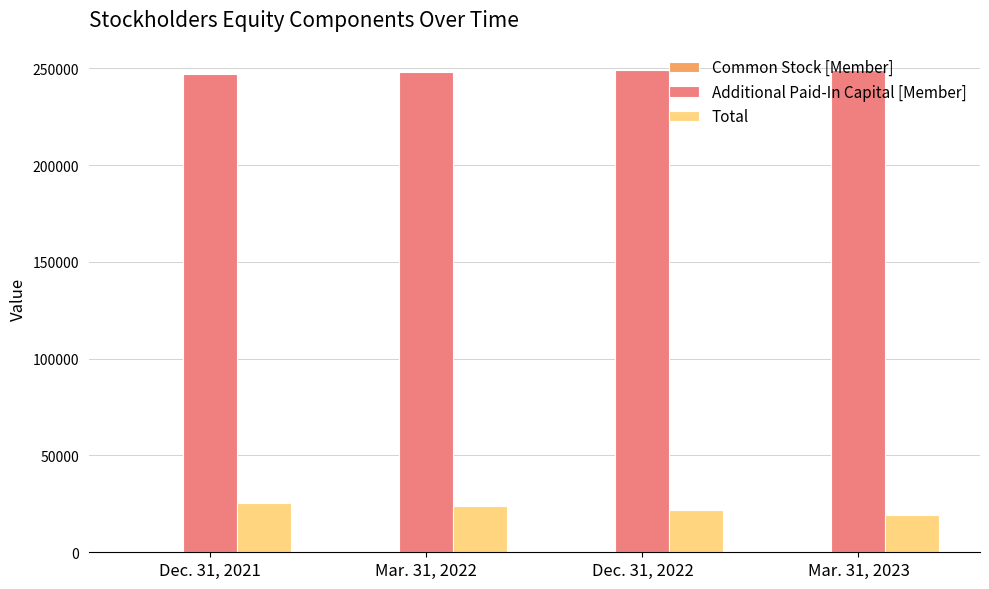

Which series has the largest total across all categories?

Additional Paid-In Capital [Member]